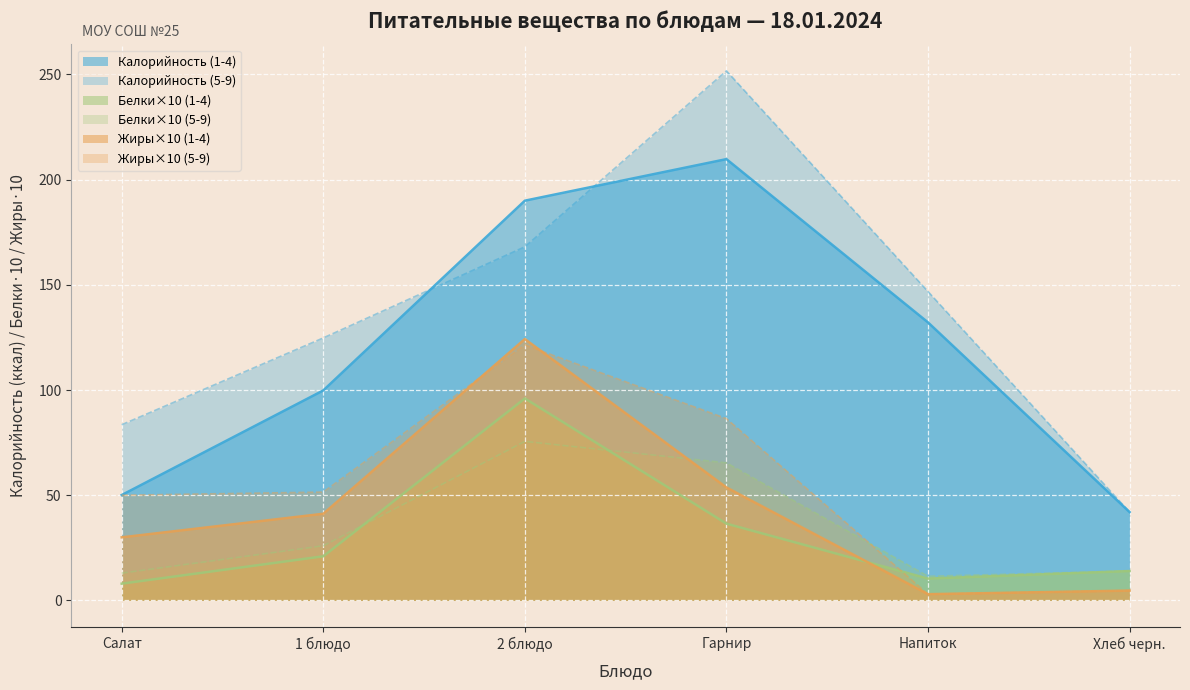

Which series has the largest range (max minus min)?

Калорийность (5-9)